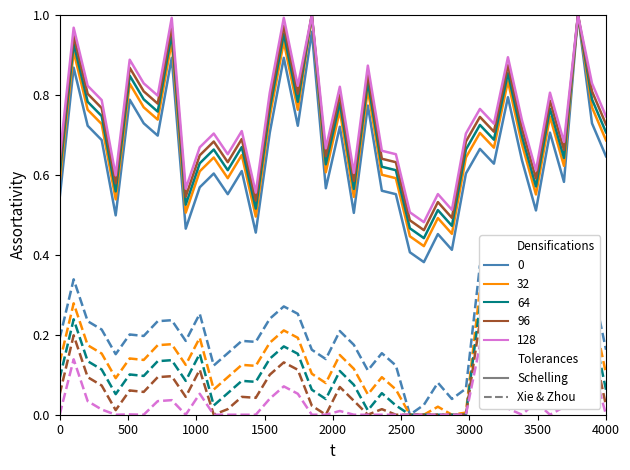

How many interior local valleys does the P2 series have?

11